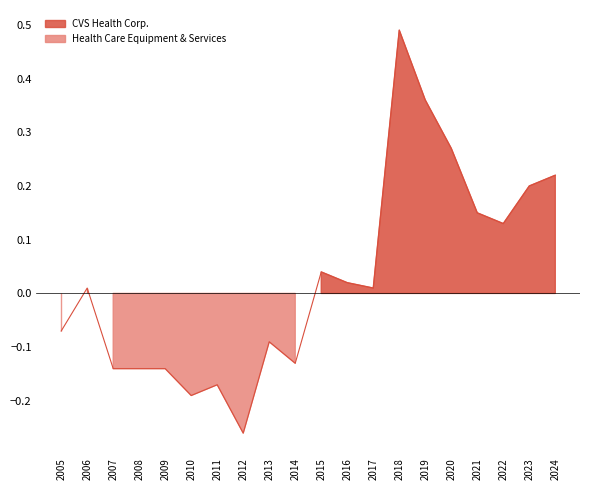

What is the difference between the highest and lowest values at 2024?

0.2